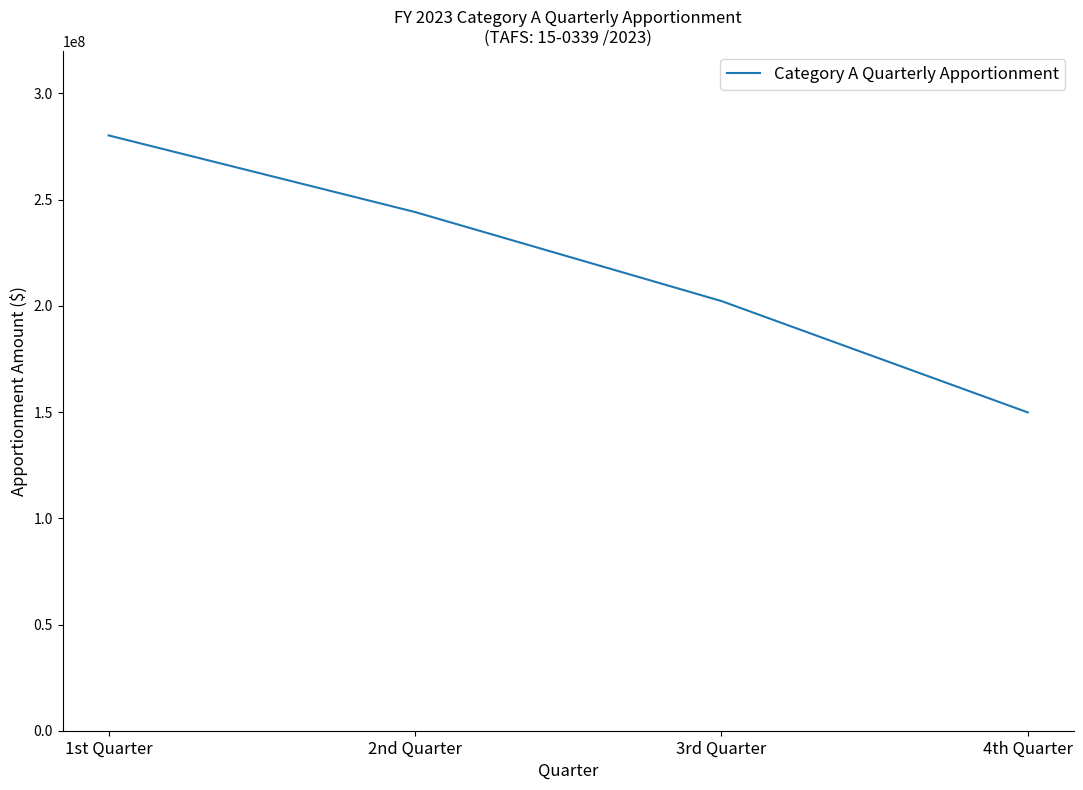

What is the greatest value displayed?

280236000